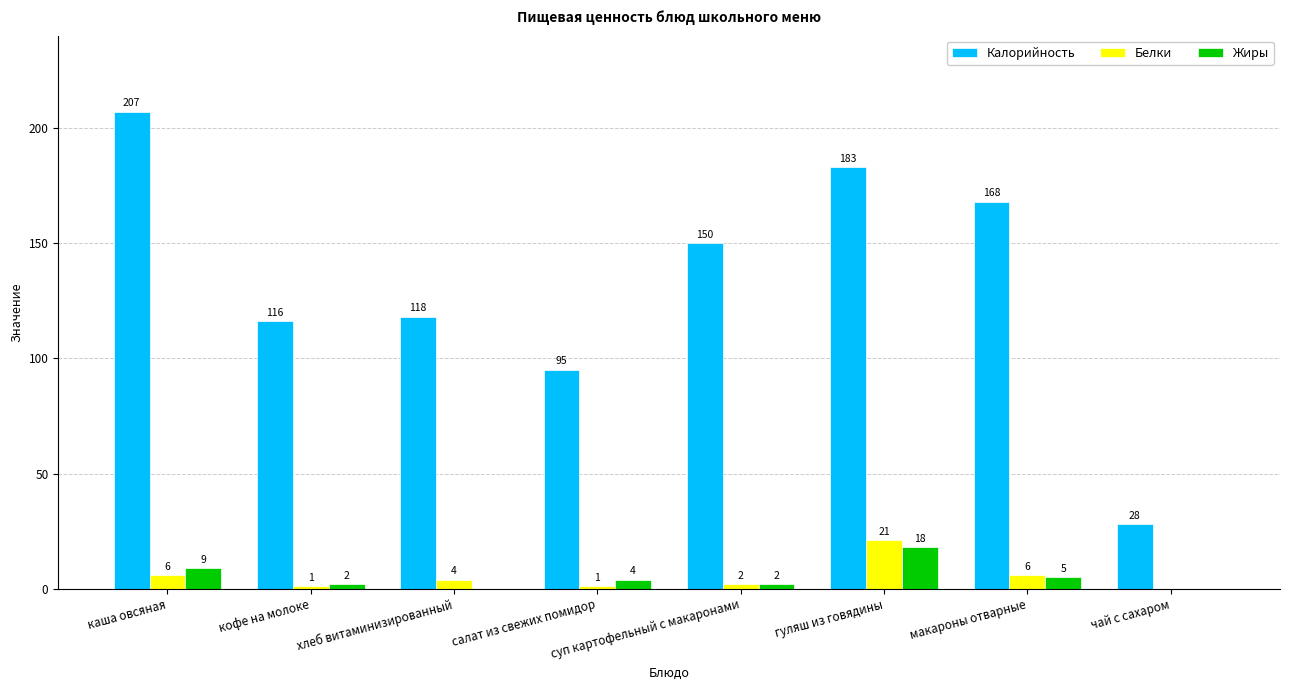

What is the difference between the Жиры values at хлеб витаминизированный and суп картофельный с макаронами?

2